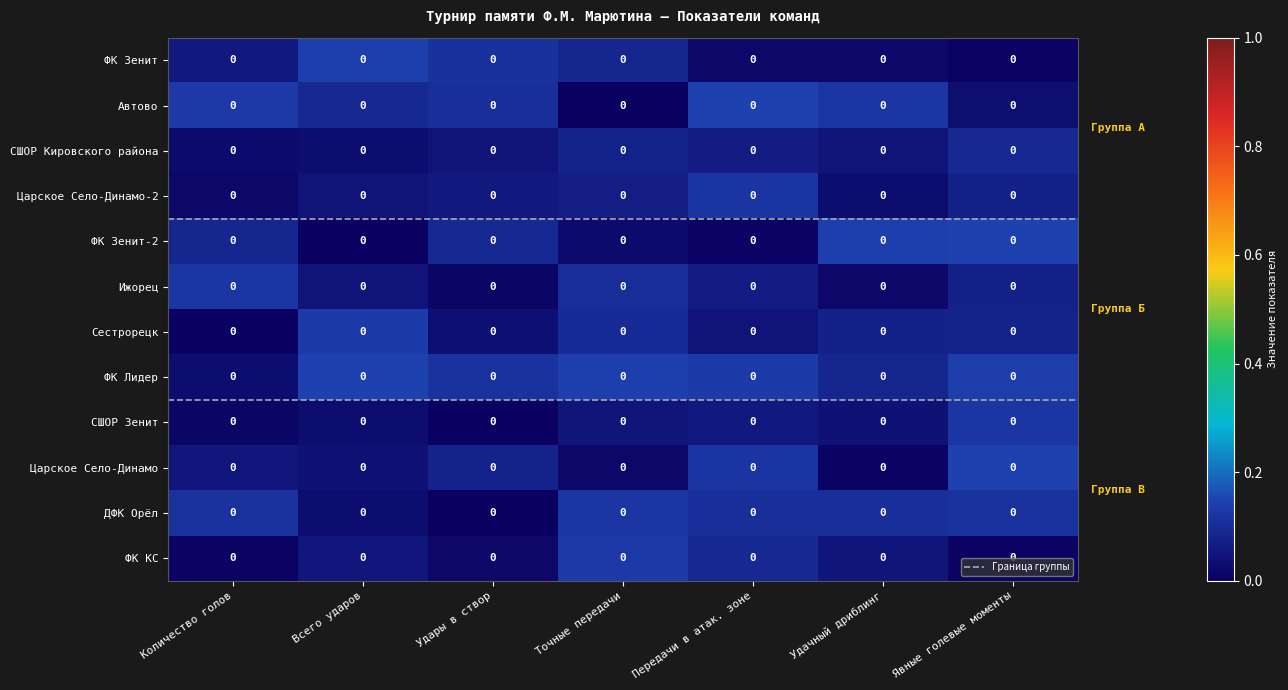

Which has a higher value, Удачный дриблинг or Всего ударов?

Всего ударов